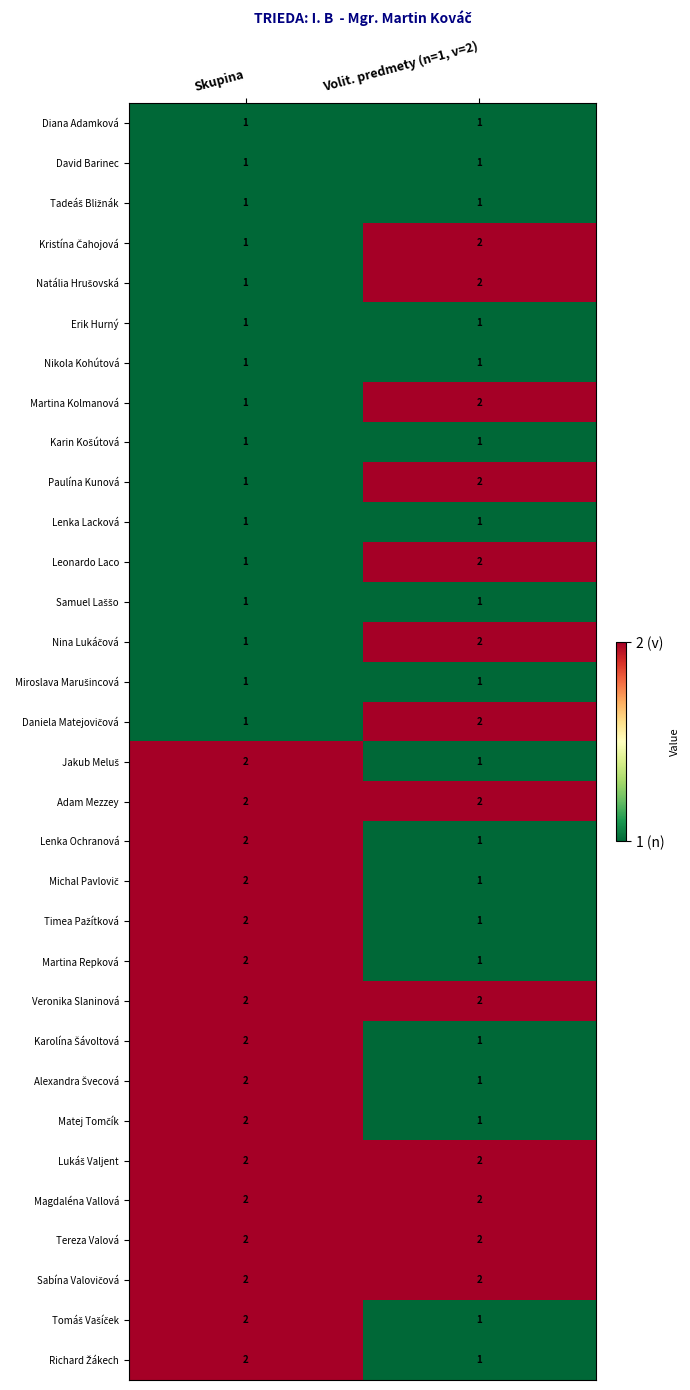

At which category is the sum across all series the highest?

Skupina